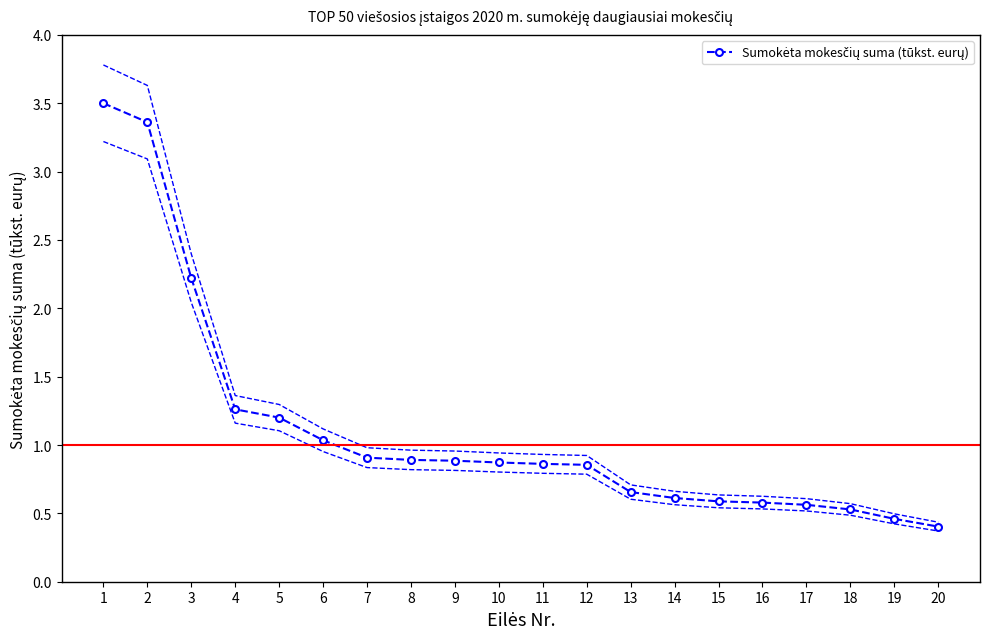

What is the difference between the values at 19 and 10?

0.4